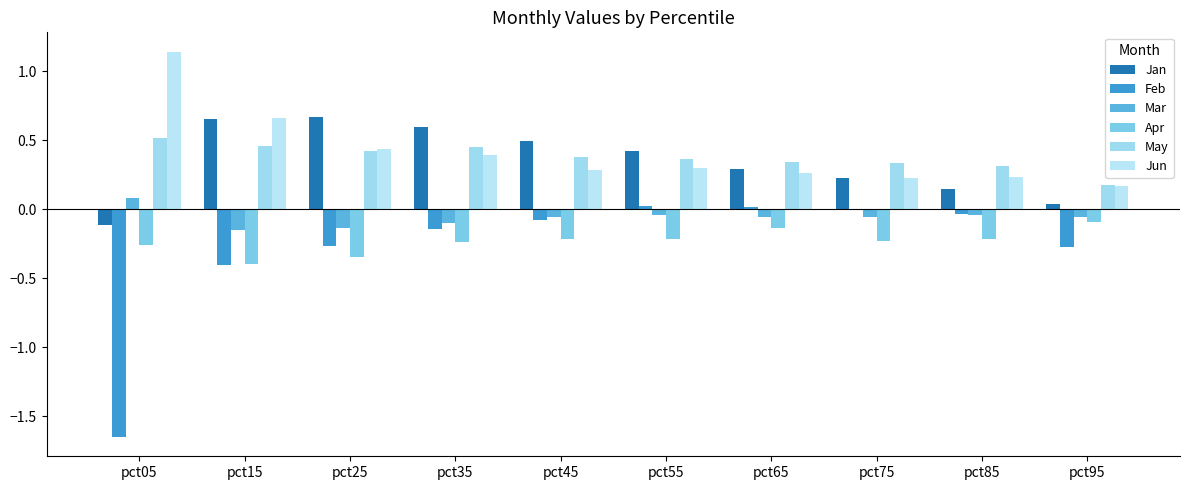

How many categories are shown in the chart?

10